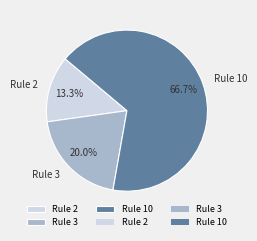

What is the ratio of the value at Rule 3 to the value at Rule 2?

1.5